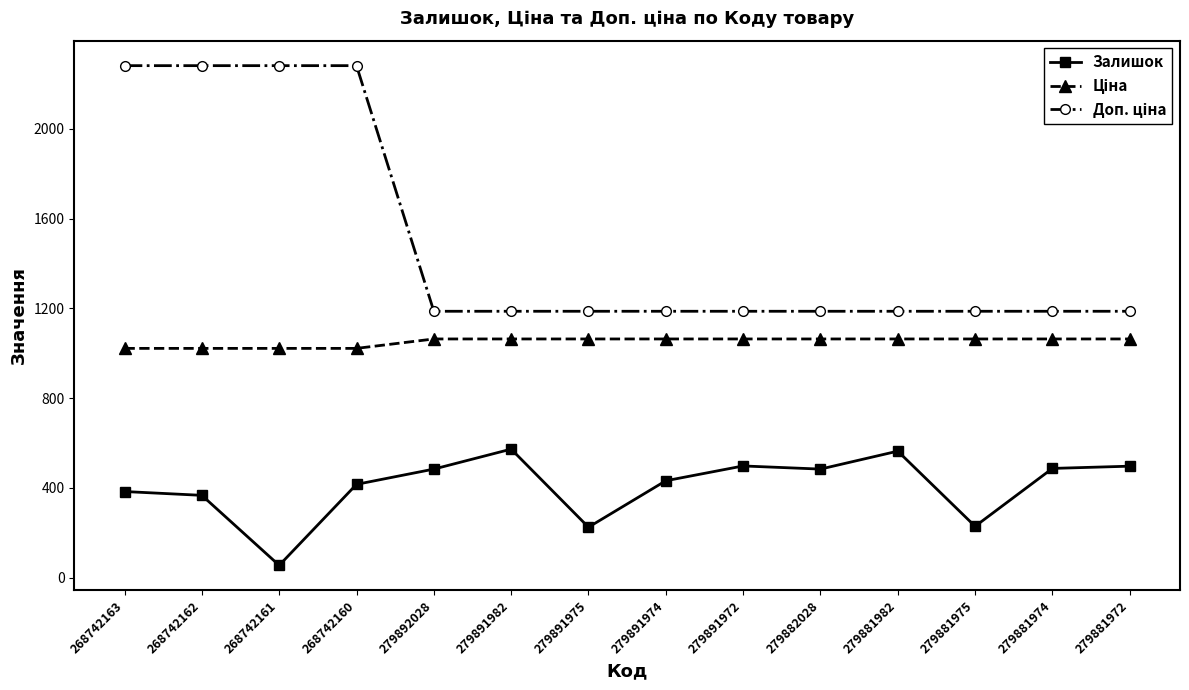

At how many categories does at least one series exceed 972?

14